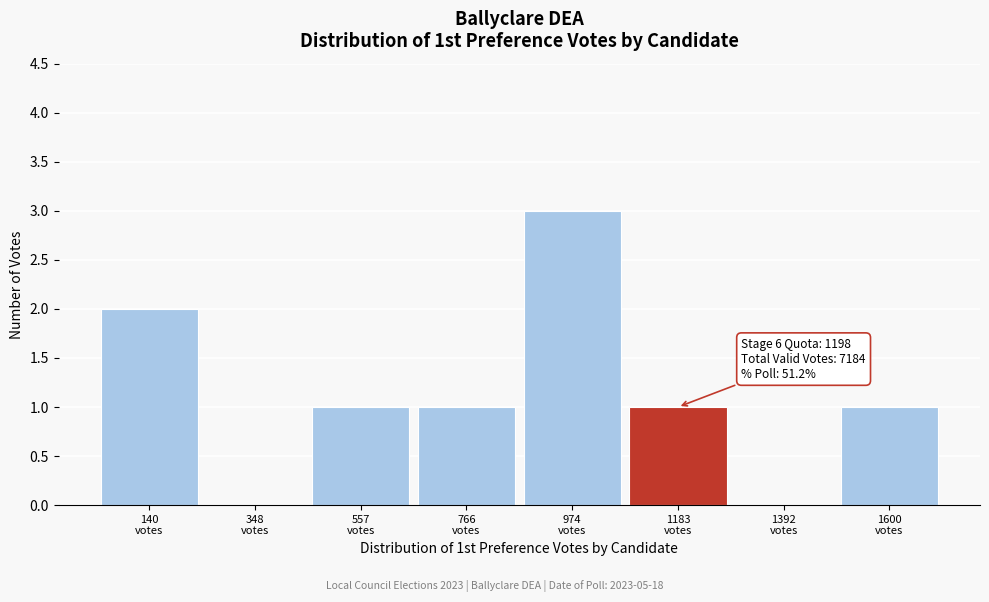

Which range on the x-axis has the tallest bar?

850 to 1100